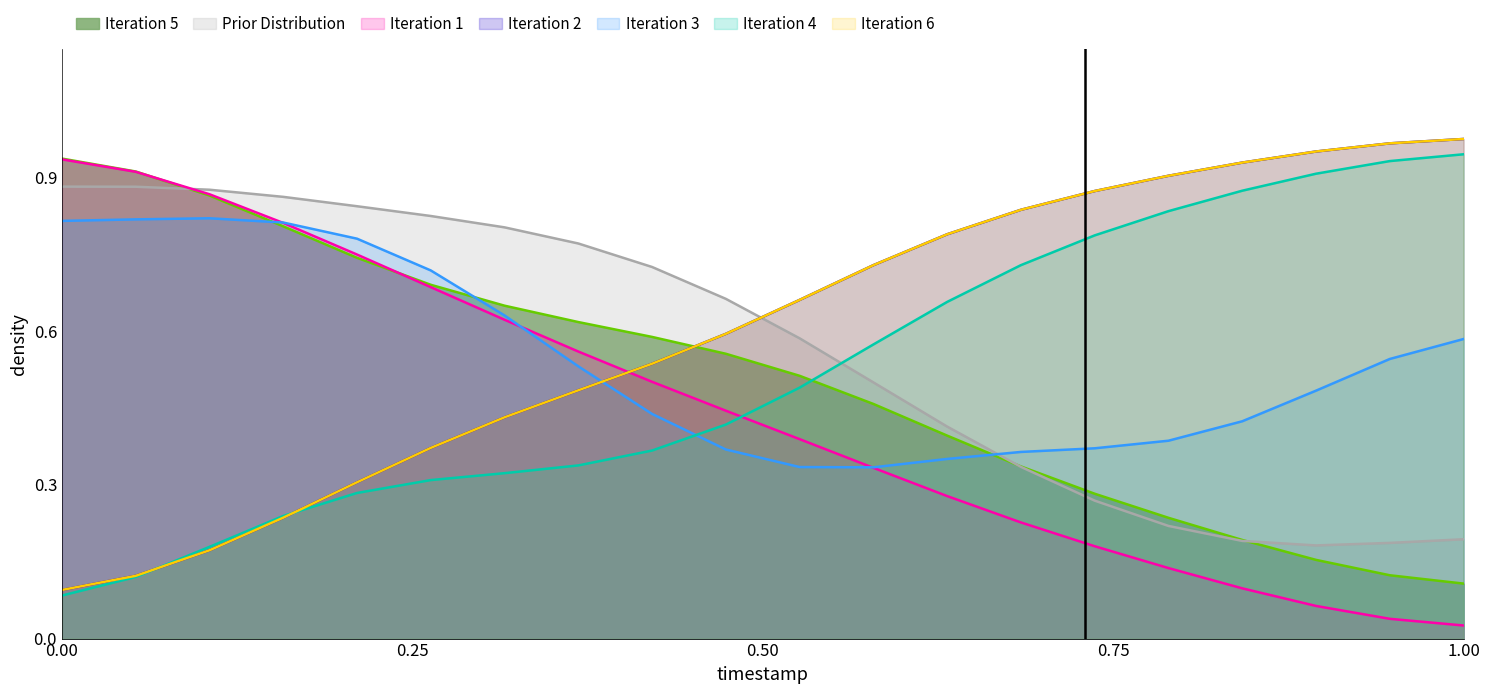

Does the chart display data point markers on the line(s)?

No